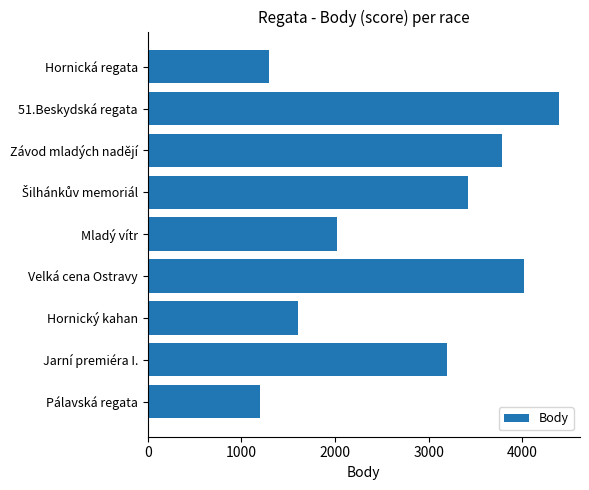

Does the chart contain any negative values?

No